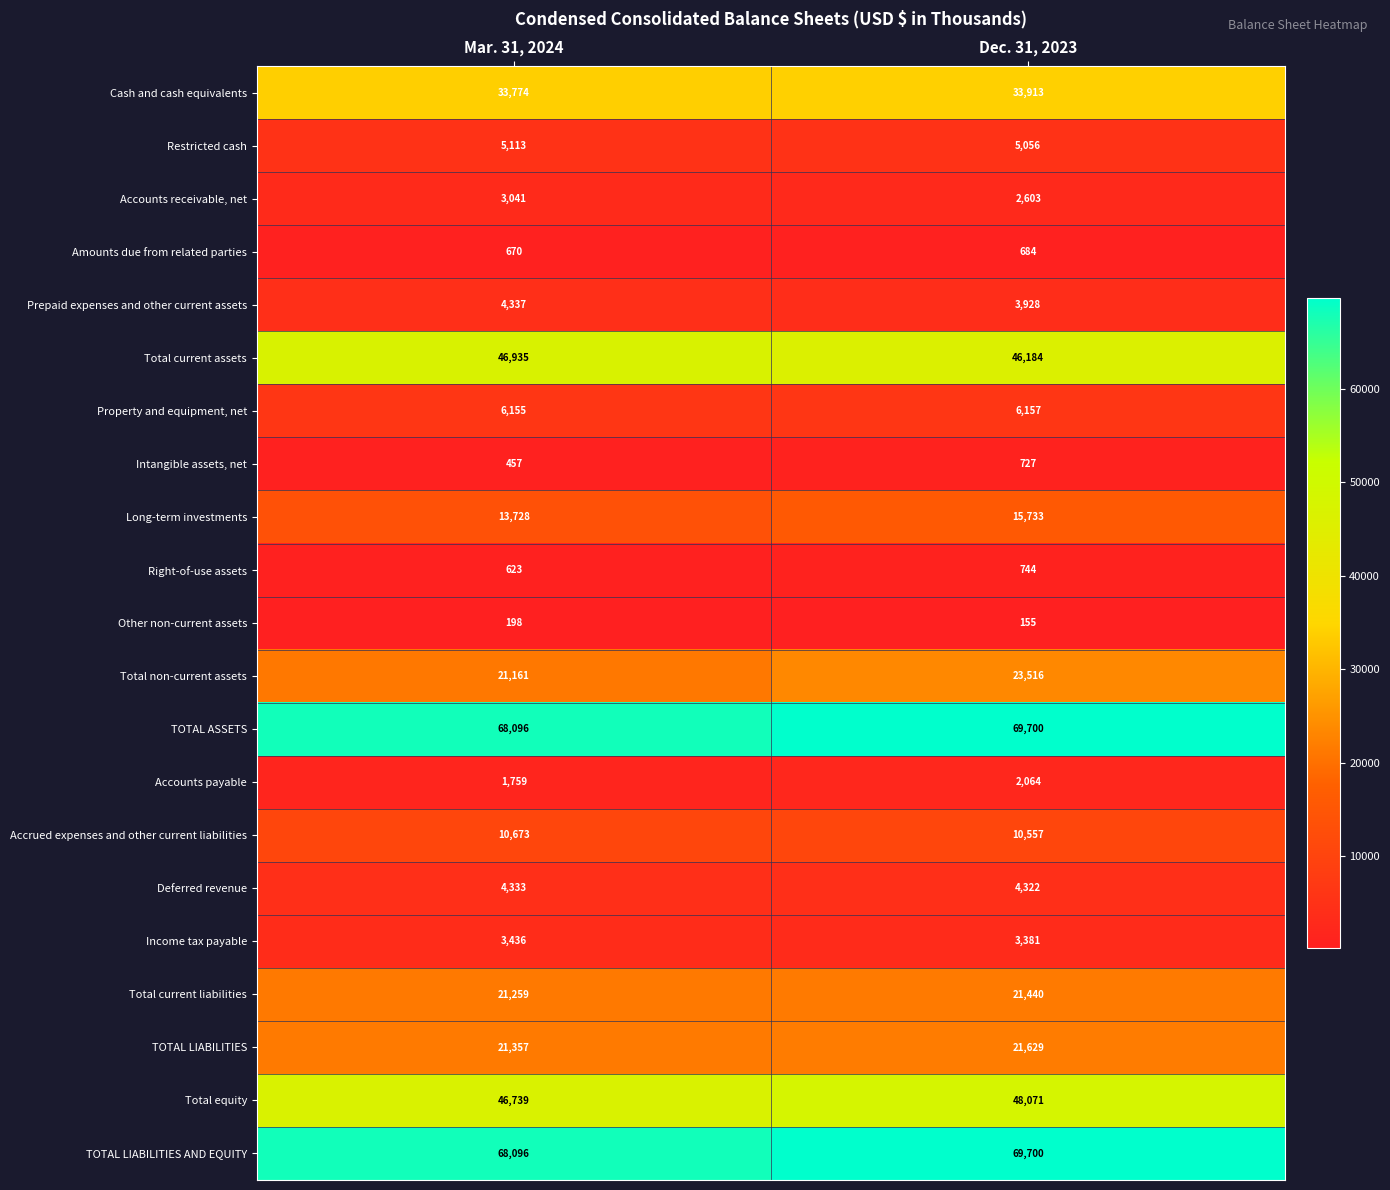

List the labels in order of Accounts payable value, smallest first.

Mar. 31, 2024, Dec. 31, 2023